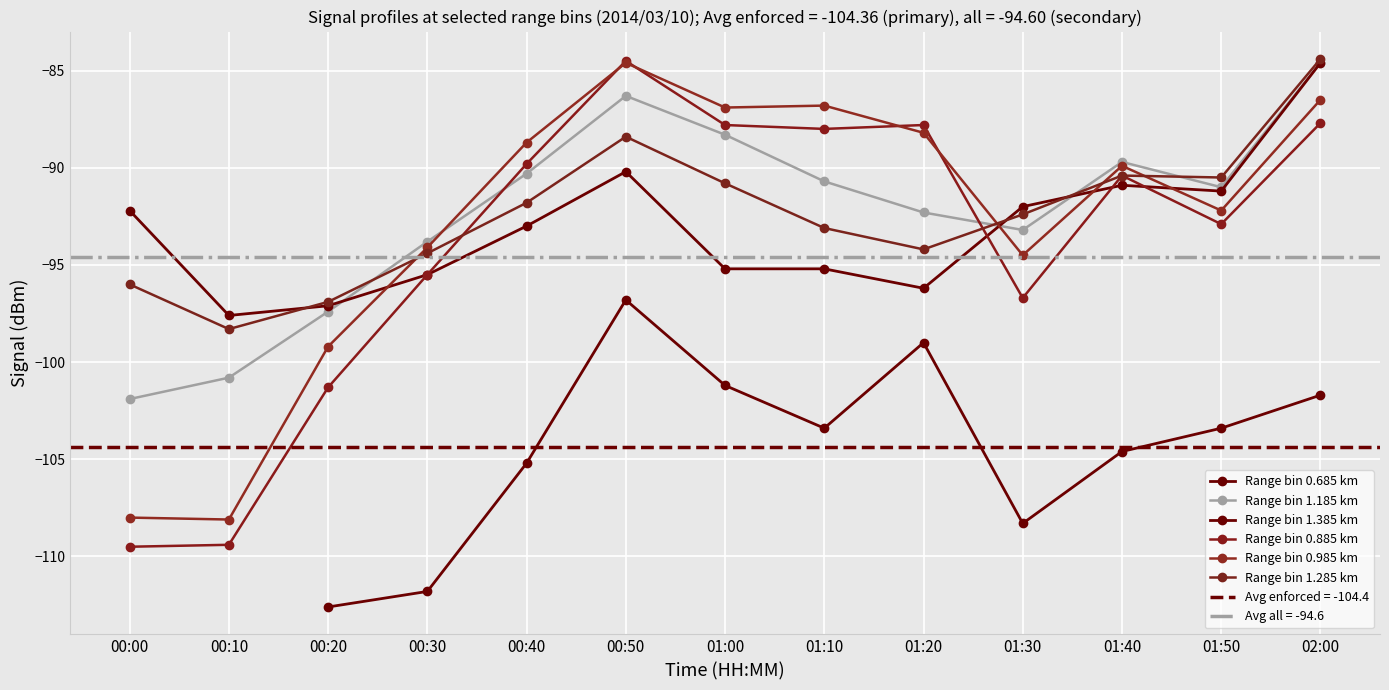

Which series changed the most between 01:20 and 02:00?

Range bin 1.385 km